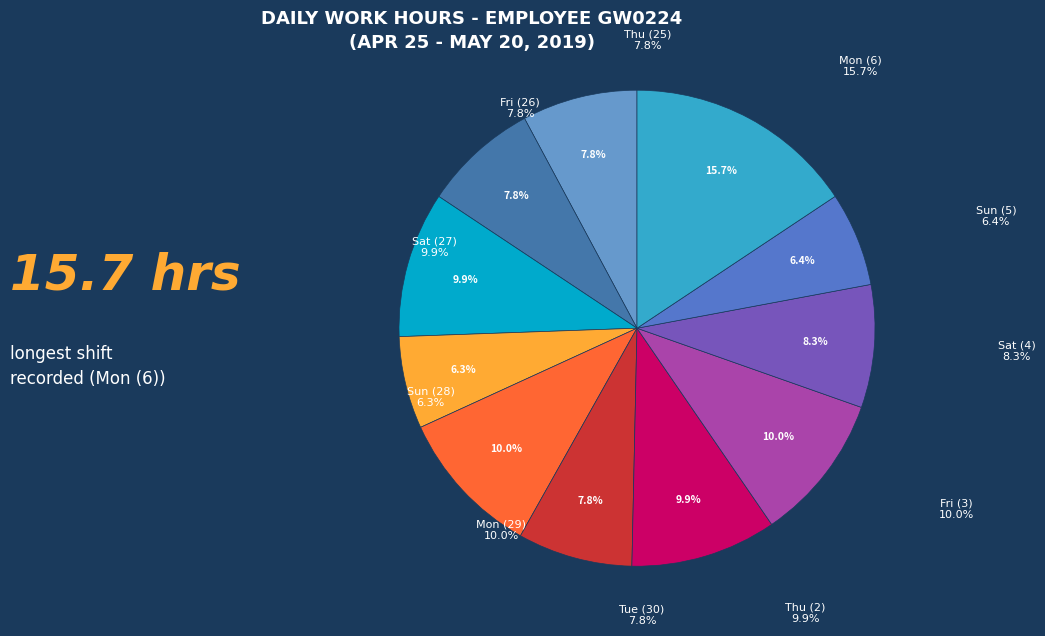

Does any single category account for the majority?

No